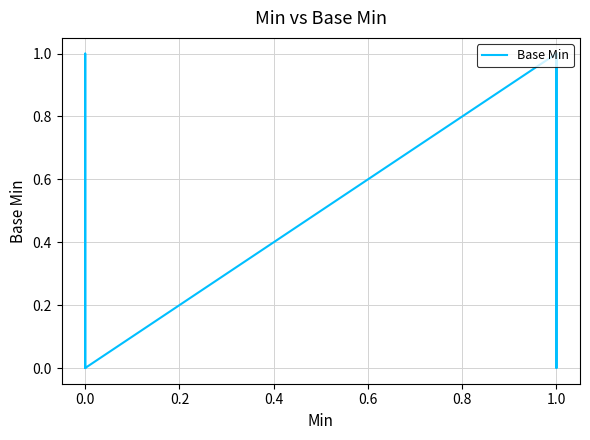

What is the maximum value shown in the chart?

1